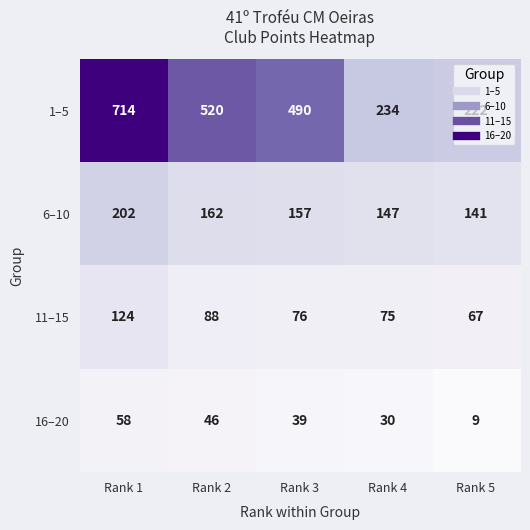

What is the total value across all series at Rank 2?

816